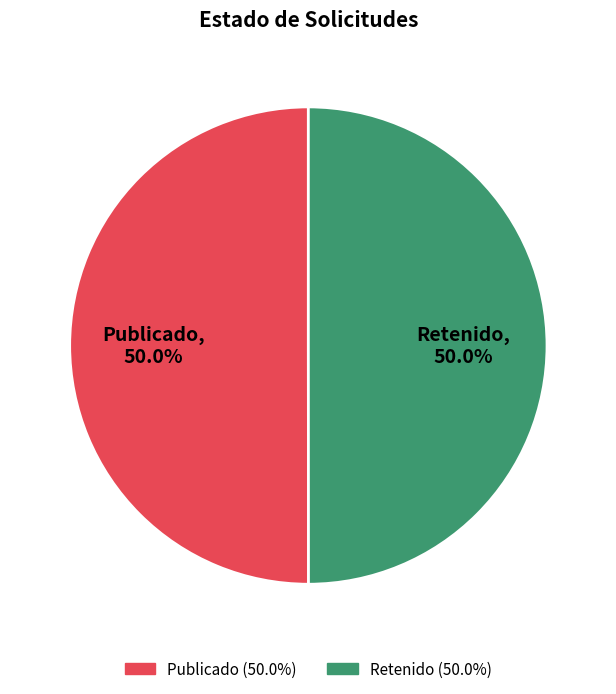

What portion of the pie excludes Publicado?

50.0%